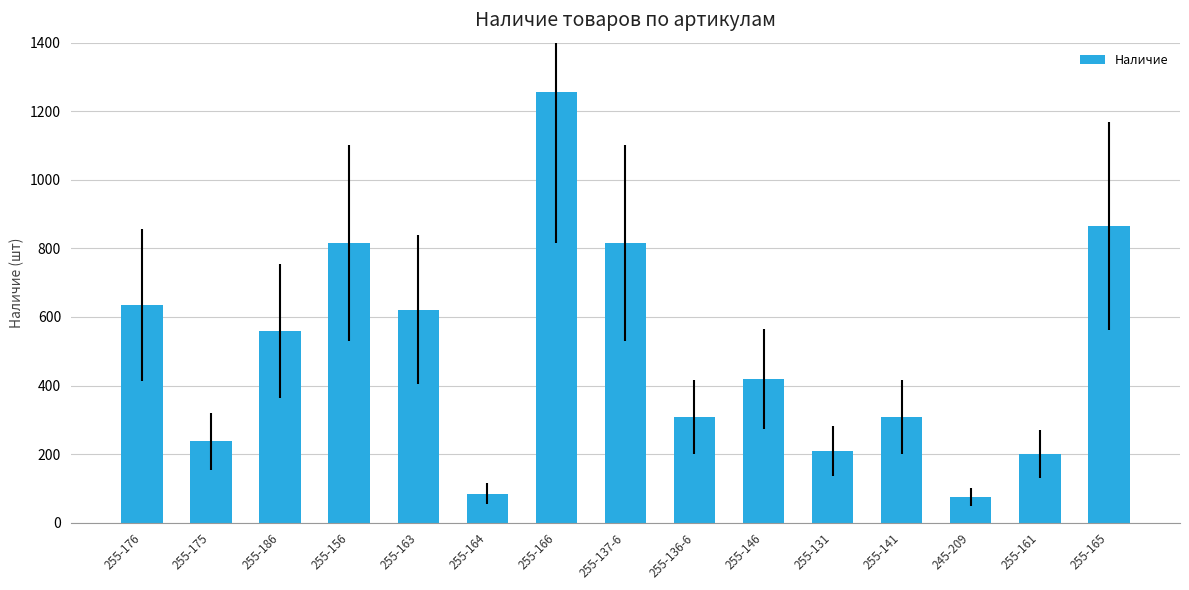

The value at 255-131 is 359. True or false?

False